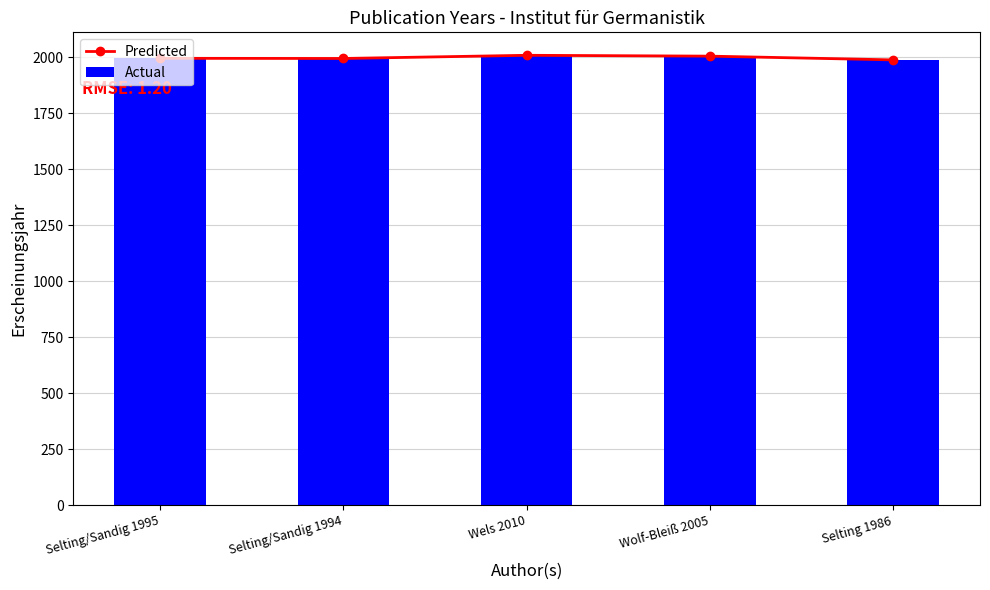

What is the total value across all series at Wels 2010?

4018.0